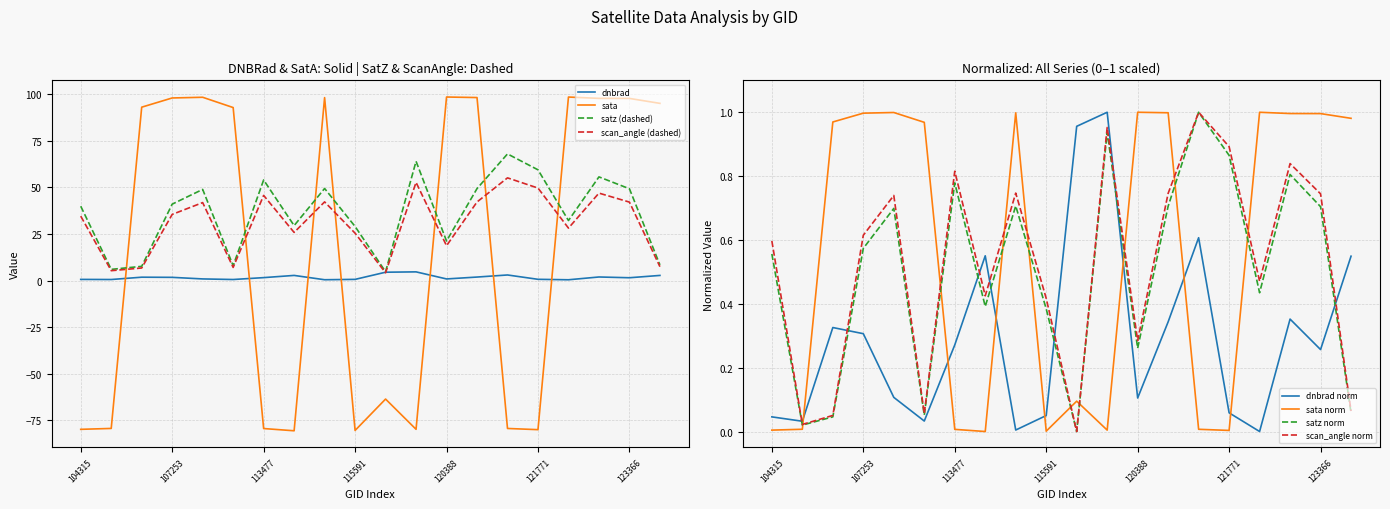

True or false: scan_angle has a value of 9.3 at 109895.

False